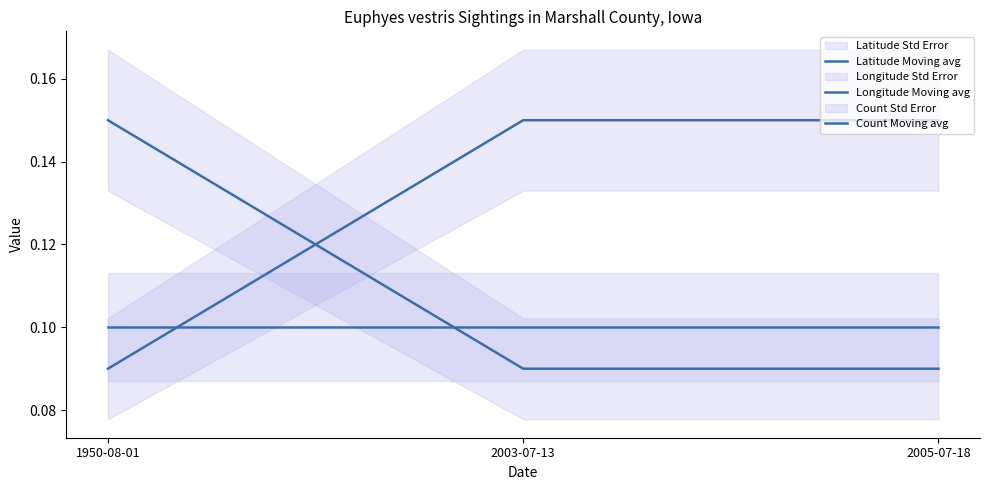

Is the value of Longitude Moving avg at 2003-07-13 greater than the value of Latitude Moving avg at 1950-08-01?

No